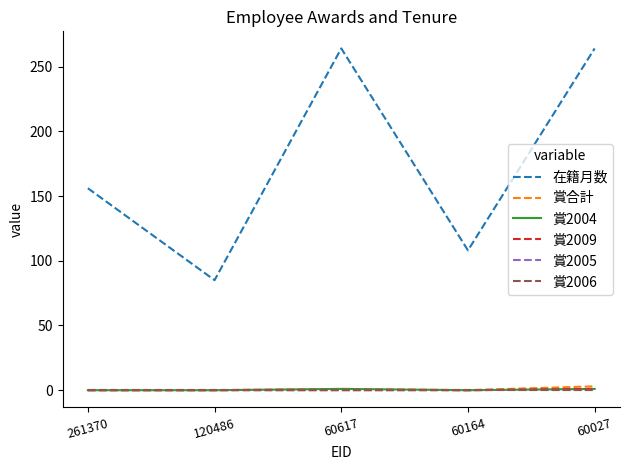

Reading right to left, transcribe all the data shown in this chart.

在籍月数: 60027=264	60164=108	60617=264	120486=85	261370=156
賞合計: 60027=3	60164=0	60617=1	120486=0	261370=0
賞2004: 60027=1	60164=0	60617=1	120486=0	261370=0
賞2009: 60027=1	60164=0	60617=0	120486=0	261370=0
賞2005: 60027=0	60164=0	60617=0	120486=0	261370=0
賞2006: 60027=0	60164=0	60617=0	120486=0	261370=0